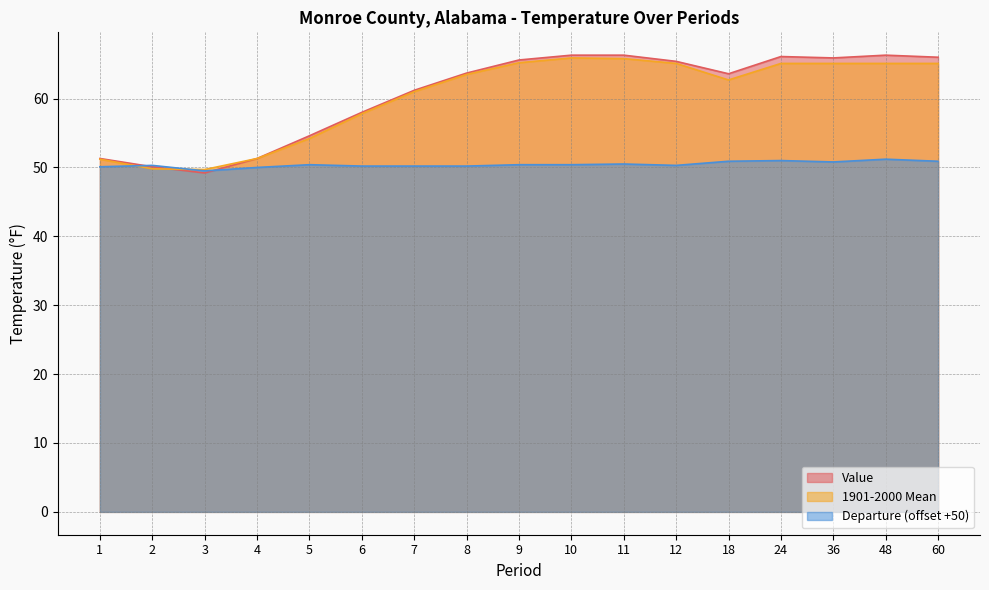

Does the chart have visible grid lines?

Yes